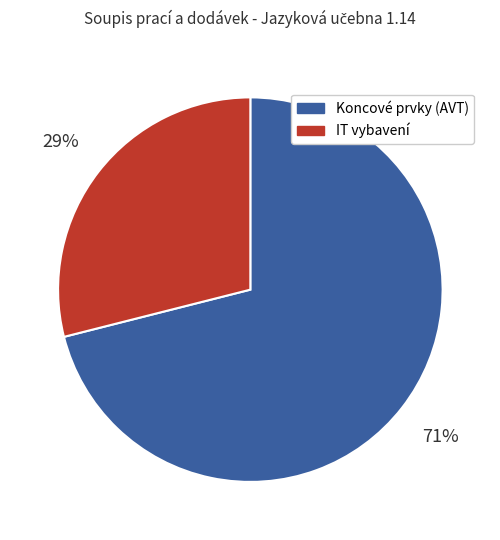

What is the majority slice?

Koncové prvky (AVT)